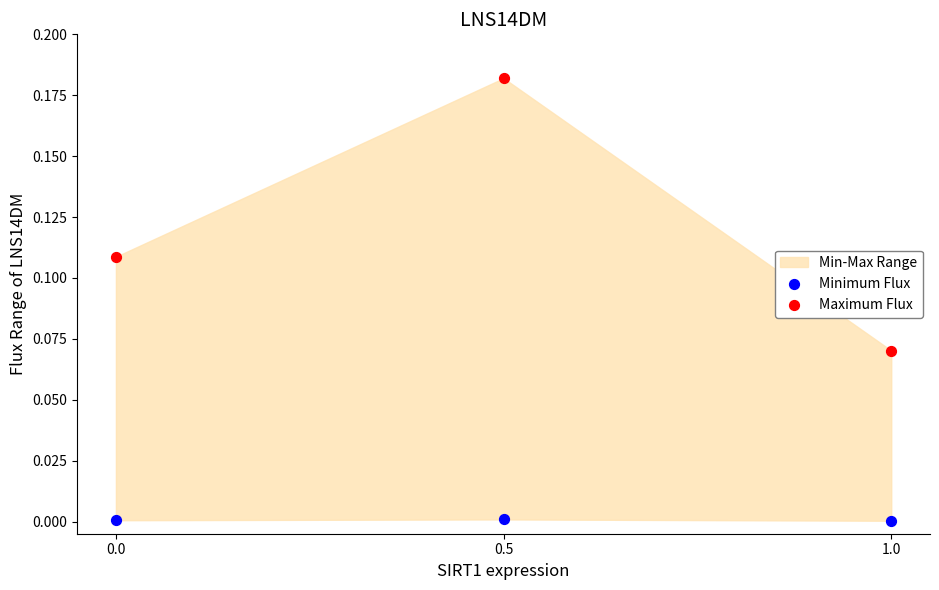

Which series contains the lowest Y value?

Minimum Flux